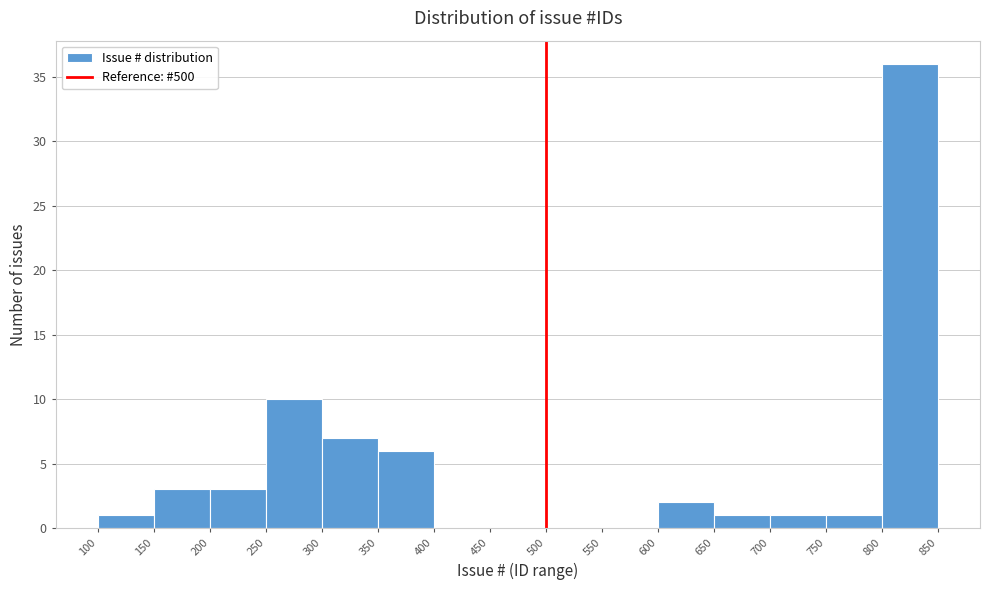

Reading left to right, transcribe this chart: for each bar, give the range it covers on the x-axis and its height. The values are not printed on the chart, so give them approximately, as read against the axis.

100 to 150: 1
150 to 200: 3
200 to 250: 3
250 to 300: 10
300 to 350: 7
350 to 400: 6
400 to 450: 0
450 to 500: 0
500 to 550: 0
550 to 600: 0
600 to 650: 2
650 to 700: 1
700 to 750: 1
750 to 800: 1
800 to 850: 36